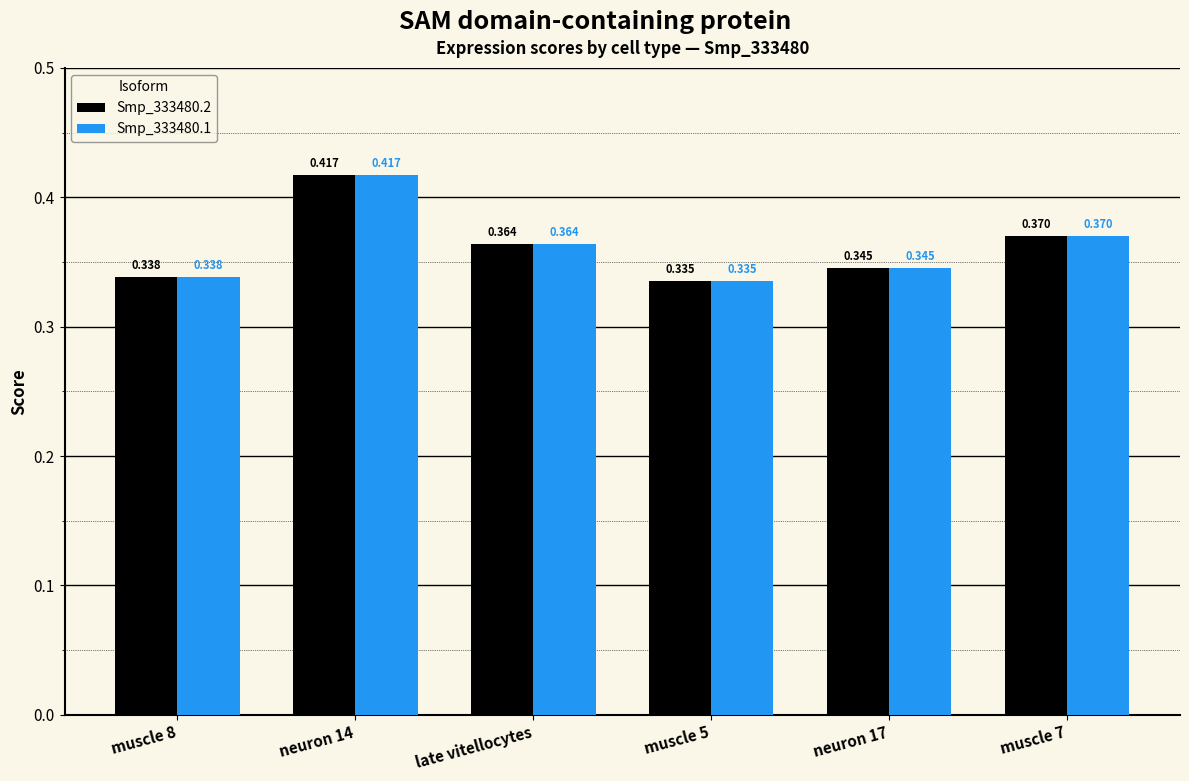

What is the total value across all series at neuron 14?

0.8